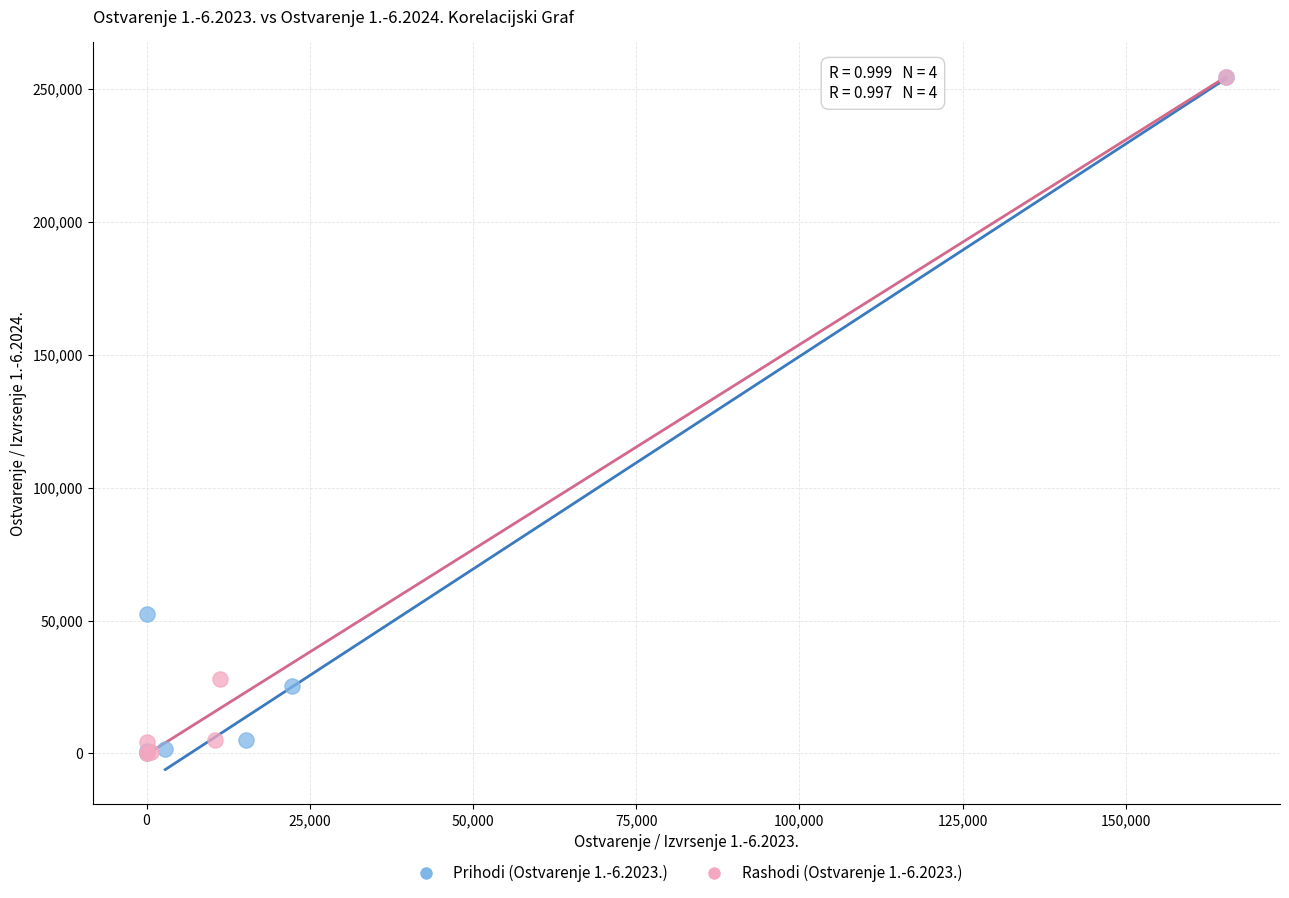

What are all the series names shown in the legend?

Prihodi (Ostvarenje 1.-6.2023.), Rashodi (Ostvarenje 1.-6.2023.)